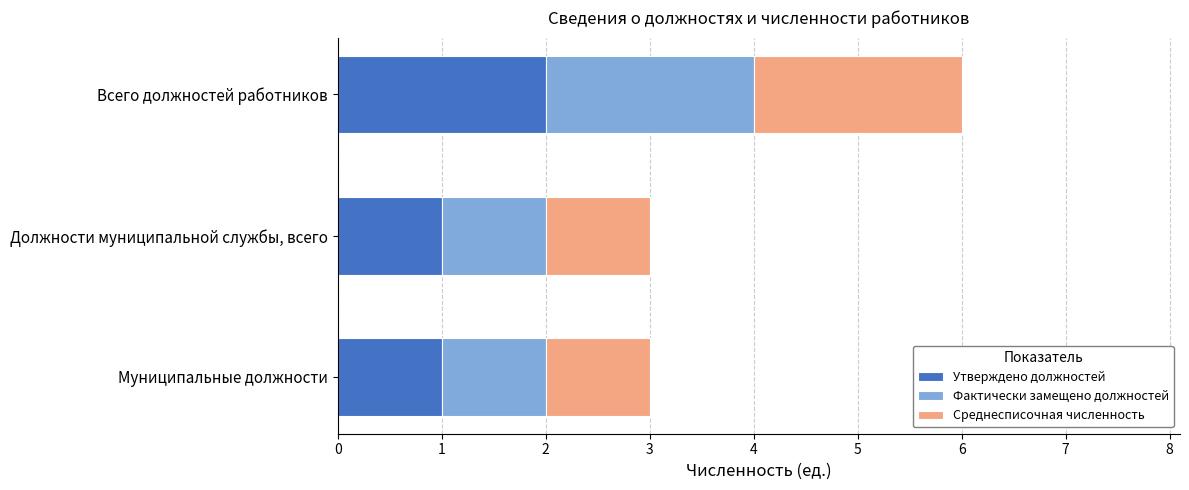

Which category has the highest value in the Утверждено должностей series?

Всего должностей работников